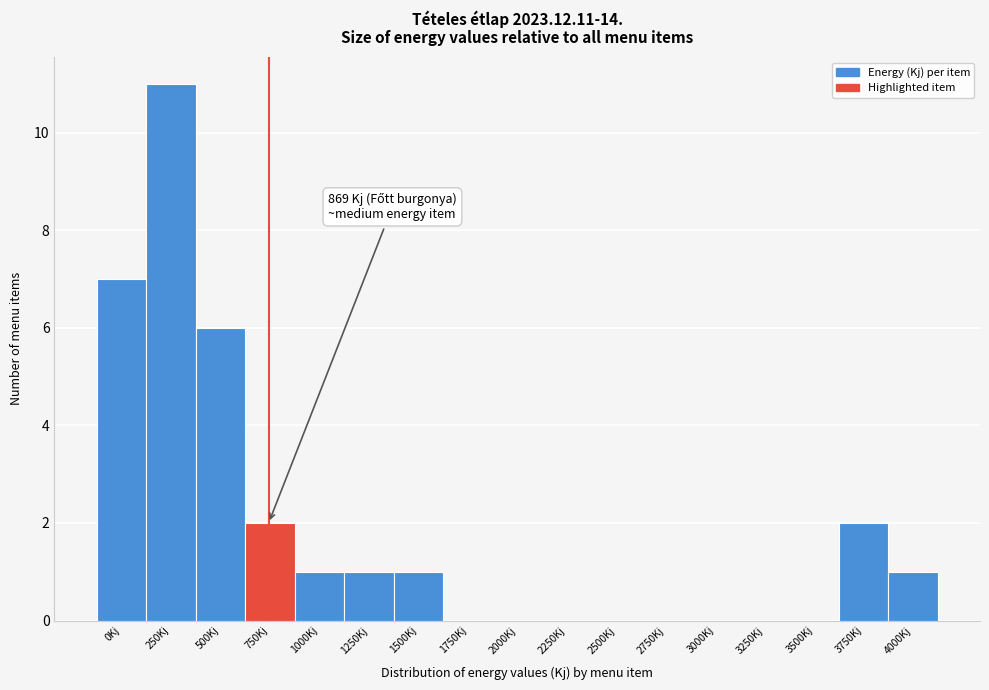

Reading left to right, transcribe all the data shown in this chart.

0Kj=7	250Kj=11	500Kj=6	750Kj=2	1000Kj=1	1250Kj=1	1500Kj=1	1750Kj=0	2000Kj=0	2250Kj=0	2500Kj=0	2750Kj=0	3000Kj=0	3250Kj=0	3500Kj=0	3750Kj=2	4000Kj=1